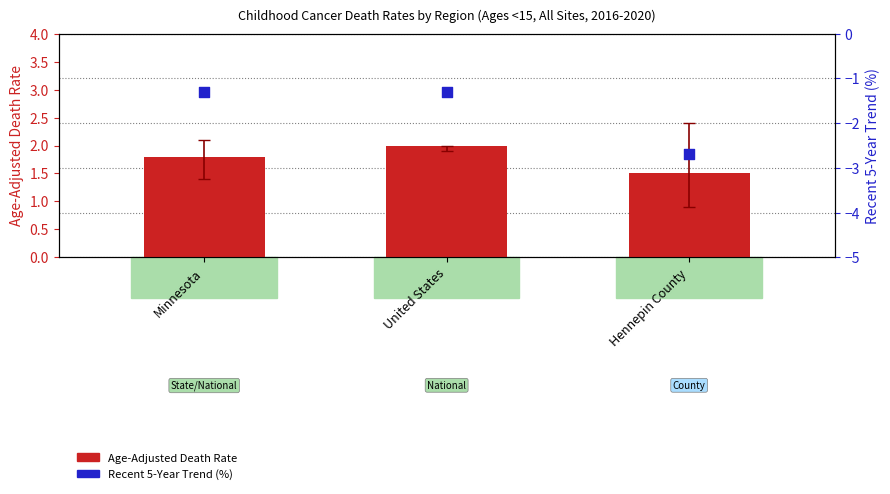

Which series reaches the maximum Y coordinate?

Age-Adjusted Death Rate